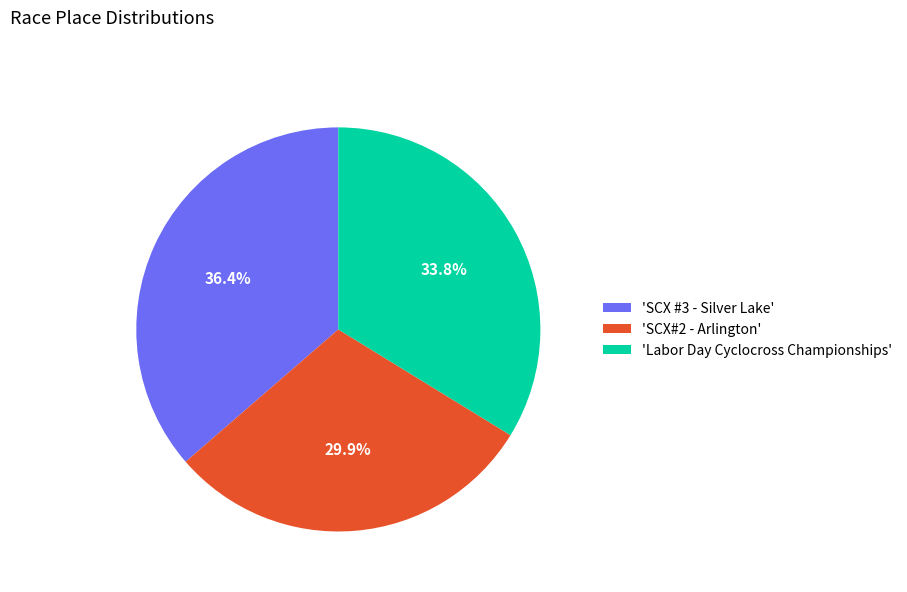

Which slice is the largest?

'SCX #3 - Silver Lake'